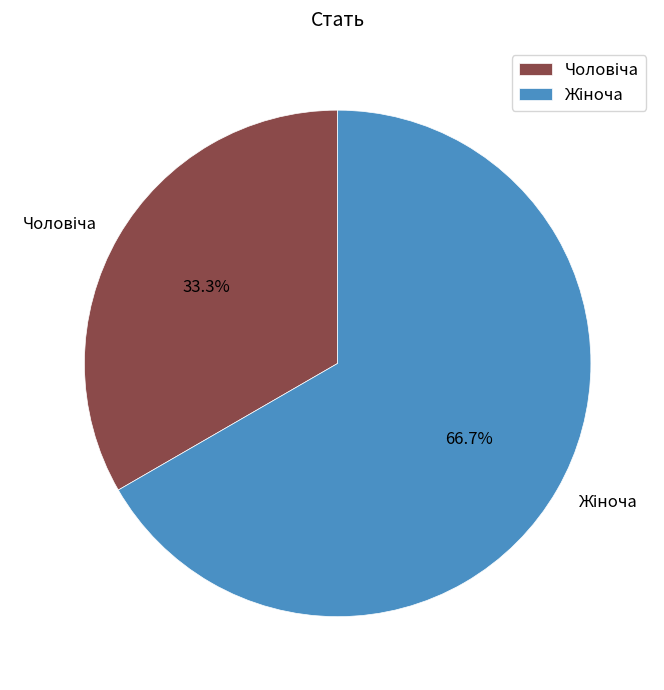

To the nearest percent, what is the average slice percentage?

50%